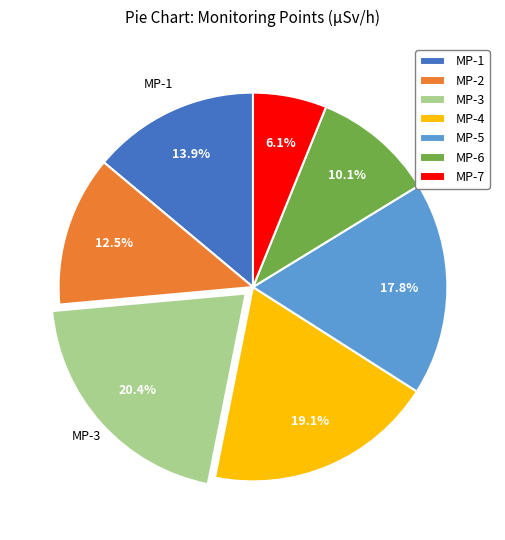

What percentage is NOT represented by MP-7?

93.9%